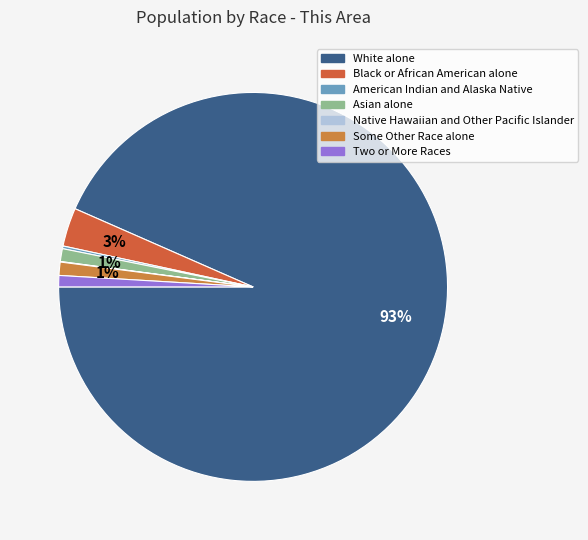

How many slices are in this pie chart?

7